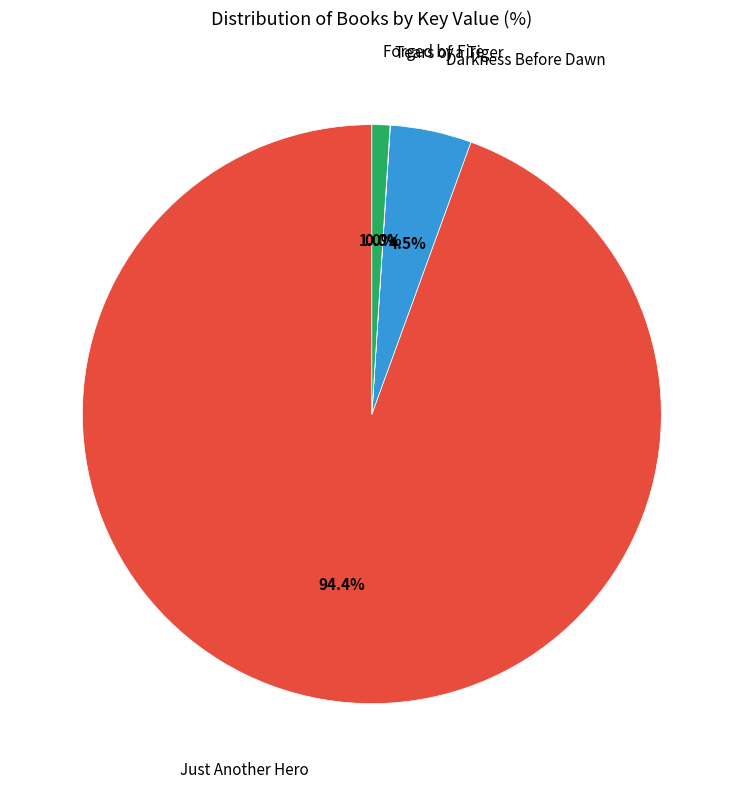

What is the smallest slice in the pie chart?

Tears of a Tiger